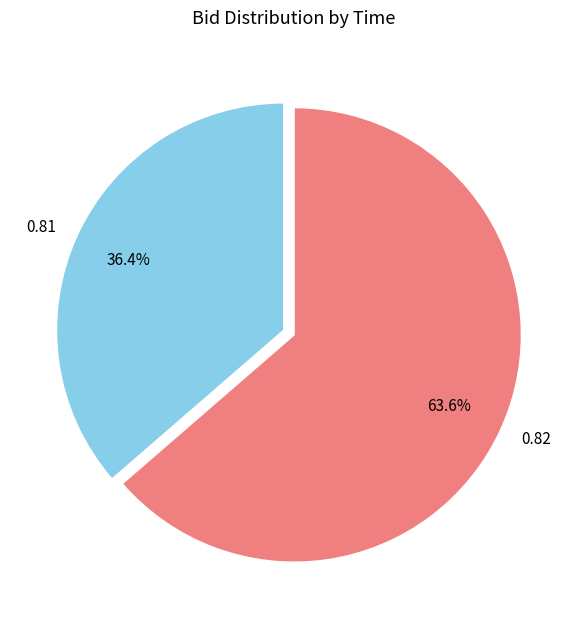

Rank the categories by value from lowest to highest.

0.81, 0.82